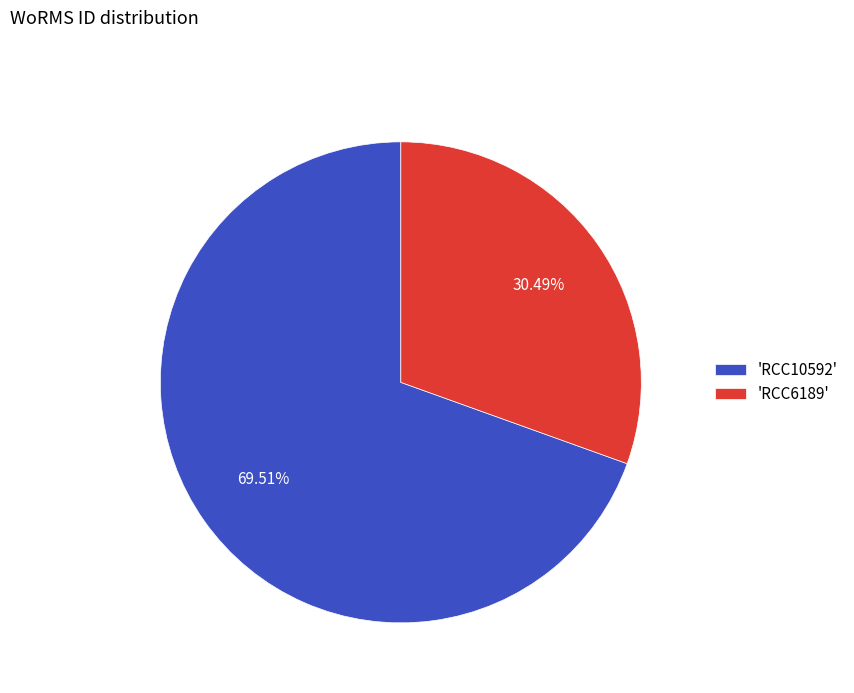

Rank the categories by value from lowest to highest.

'RCC6189', 'RCC10592'